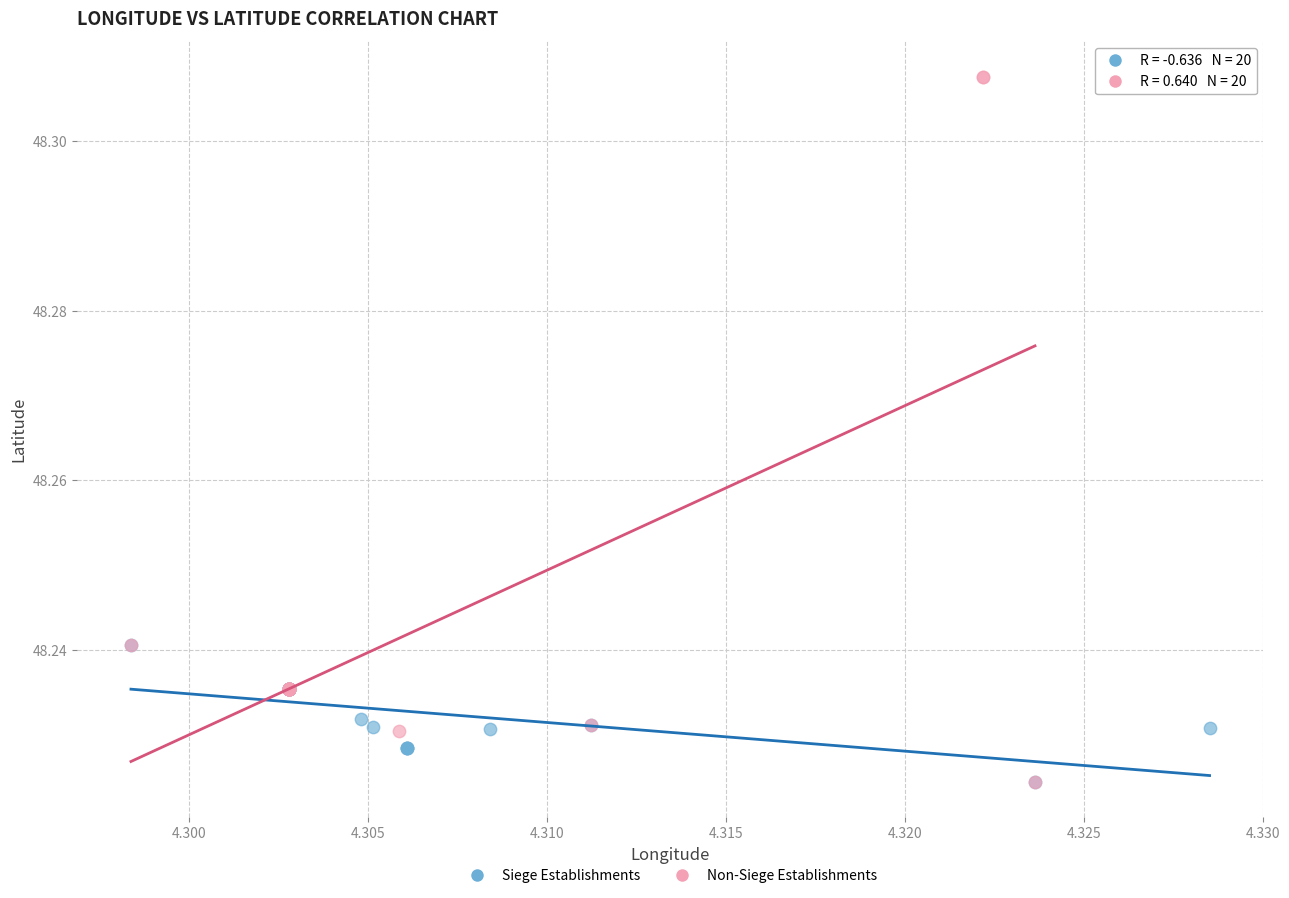

Which series has the widest spread of Y values?

Non-Siege Establishments